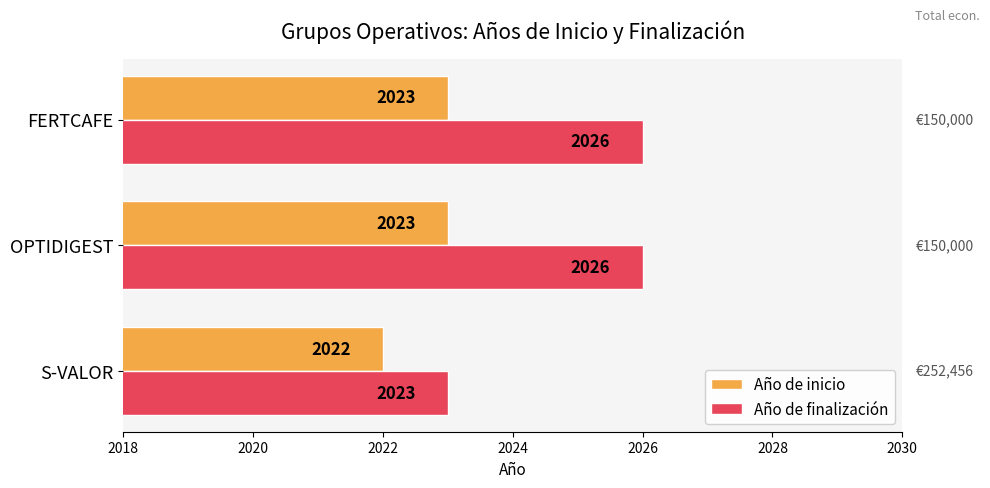

Which label corresponds to the smallest value in the chart?

S-VALOR